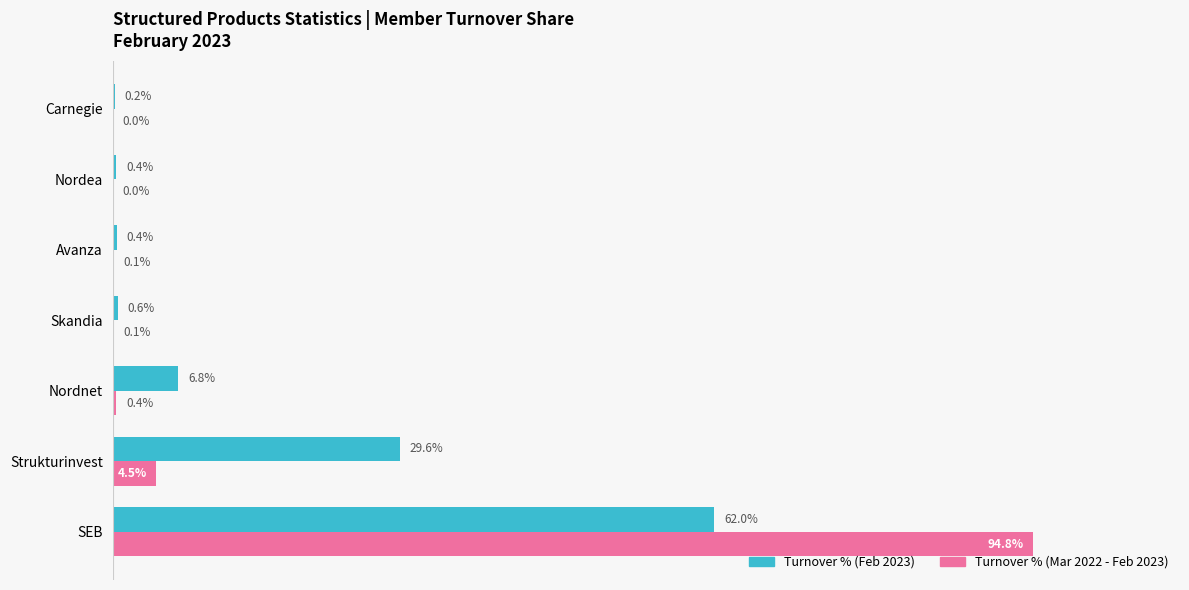

Which label corresponds to the largest value in the chart?

SEB